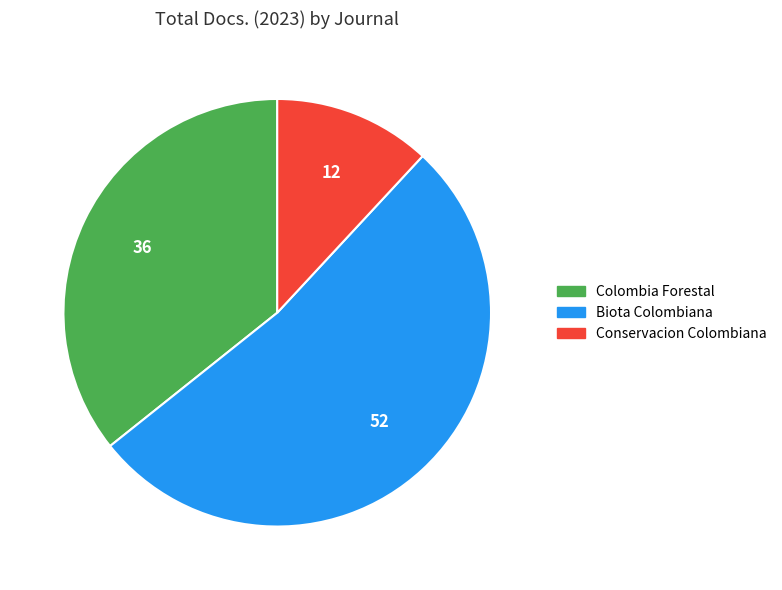

Is it true that Colombia Forestal is 36% of the pie?

True